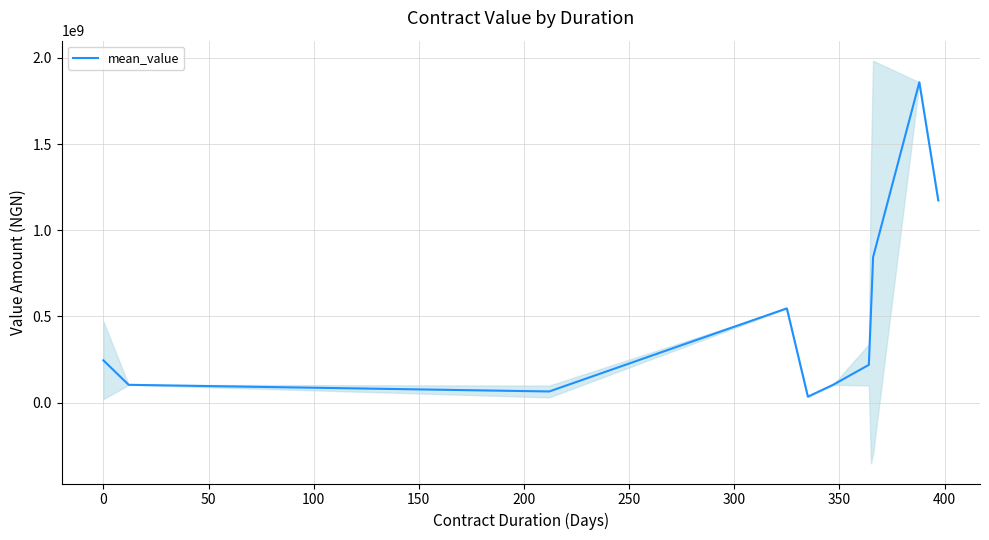

What is the highest value of the mean_value series?

1858256851.2